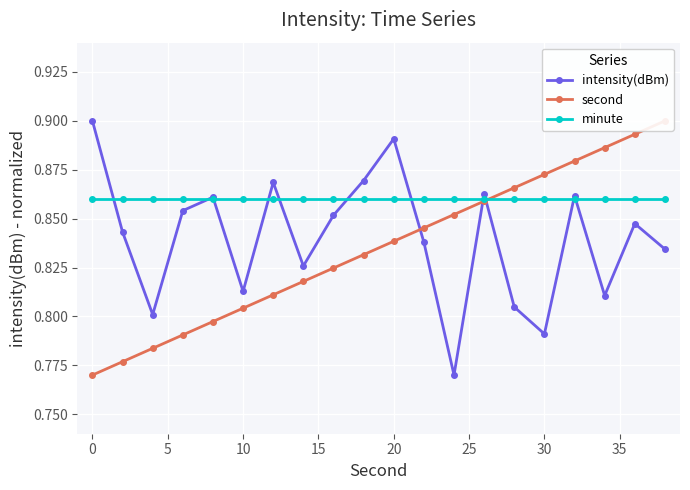

Count the intensity(dBm) values in the range 0 to 1.

20